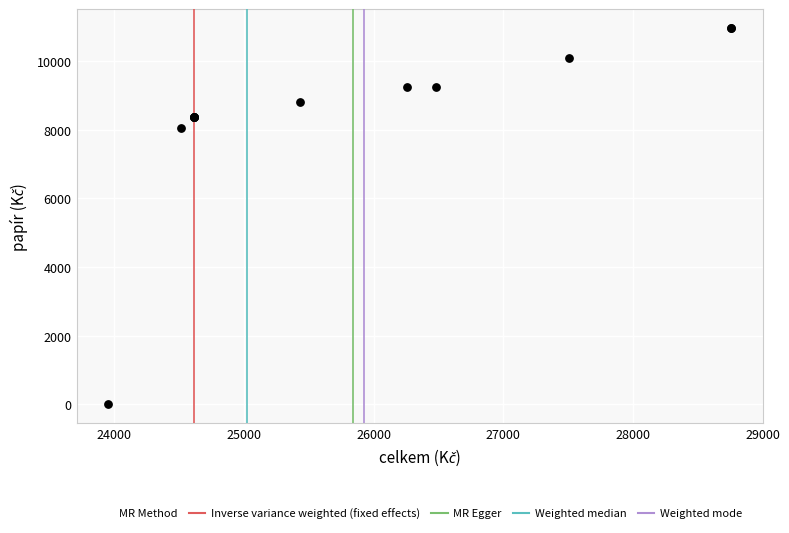

What Y value in the scatter plot is closest to 5487?

8042.6